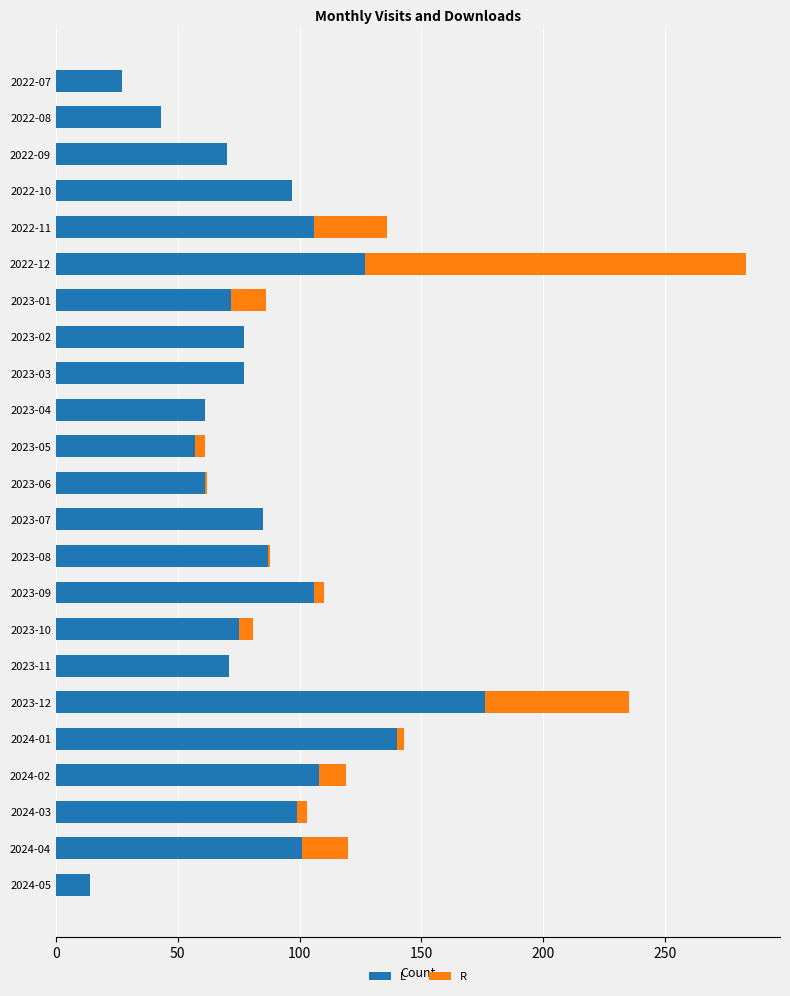

What is the total value across all series at 2022-08?

43